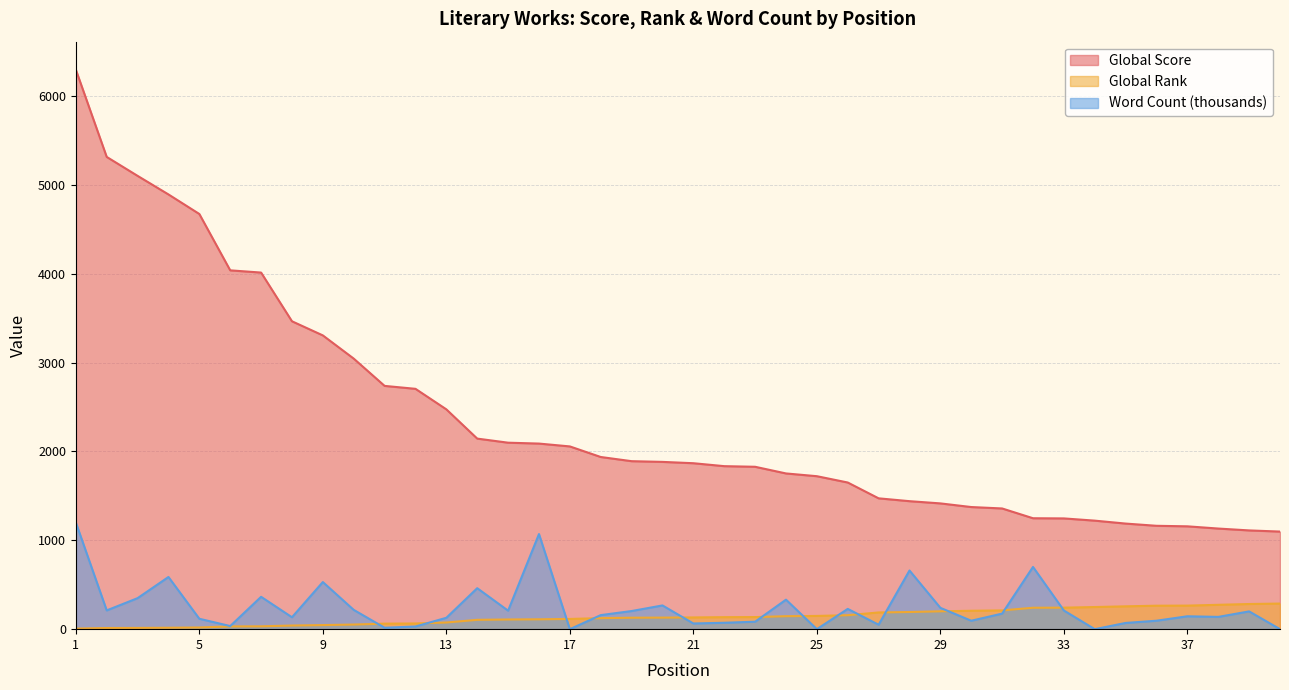

Rank the series at 20 from lowest to highest value.

Global Rank, Word Count (thousands), Global Score